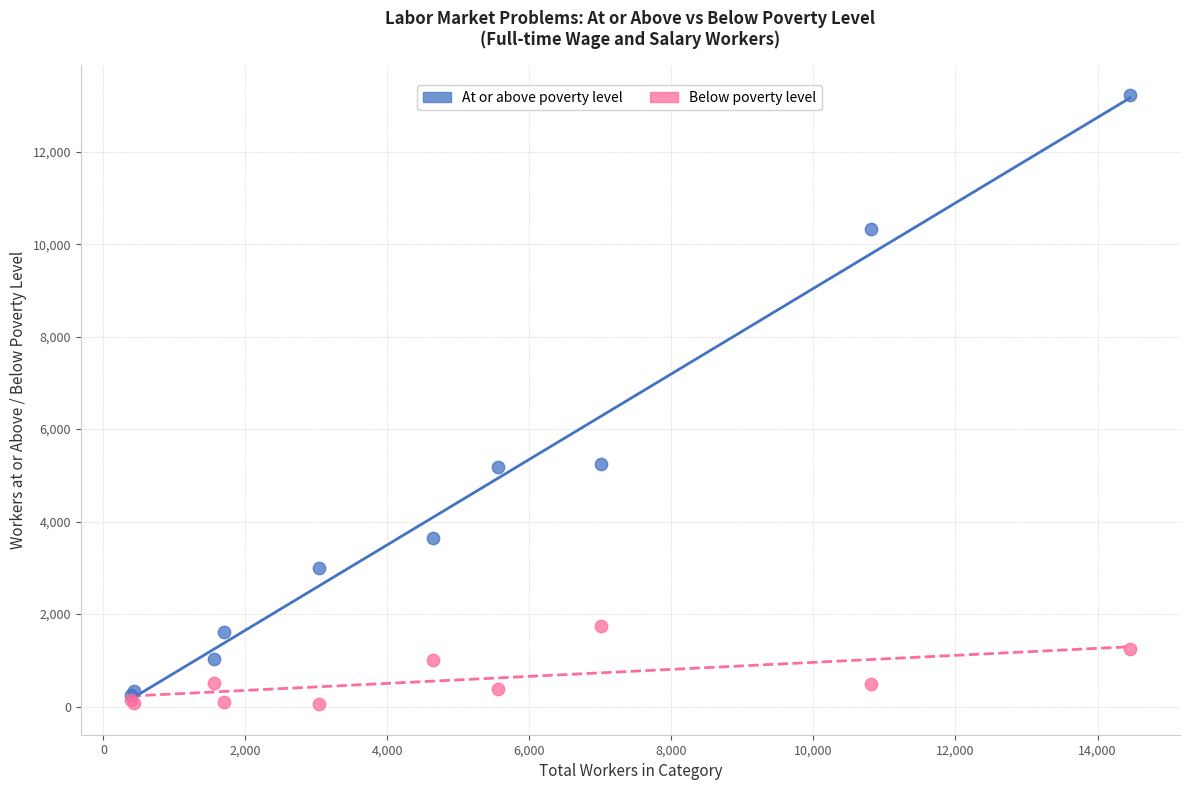

Which series contains the highest Y value?

At or above poverty level